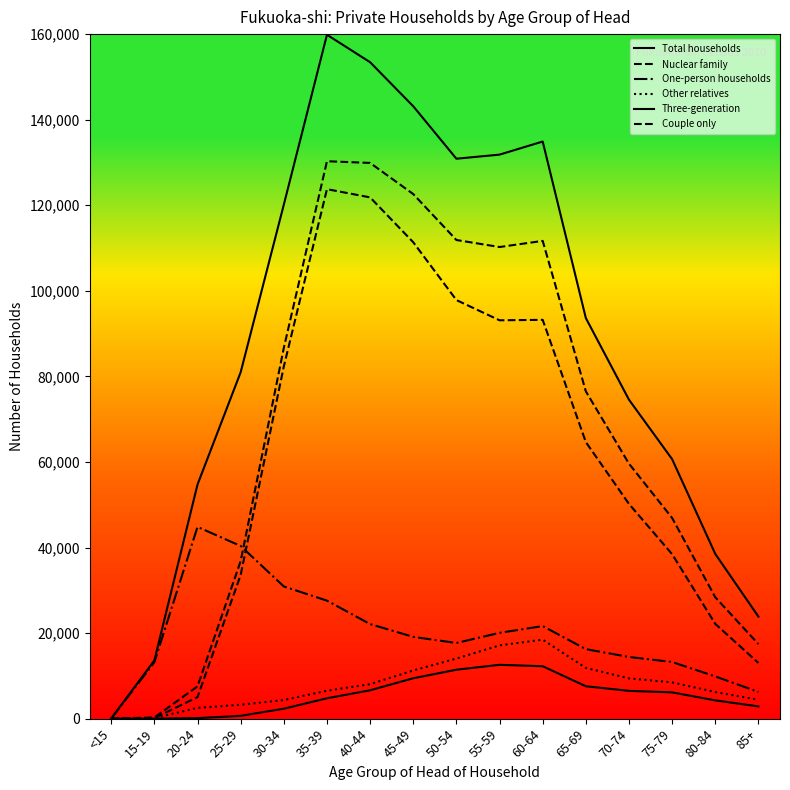

Which has a higher value, 65-69 or 75-79?

65-69